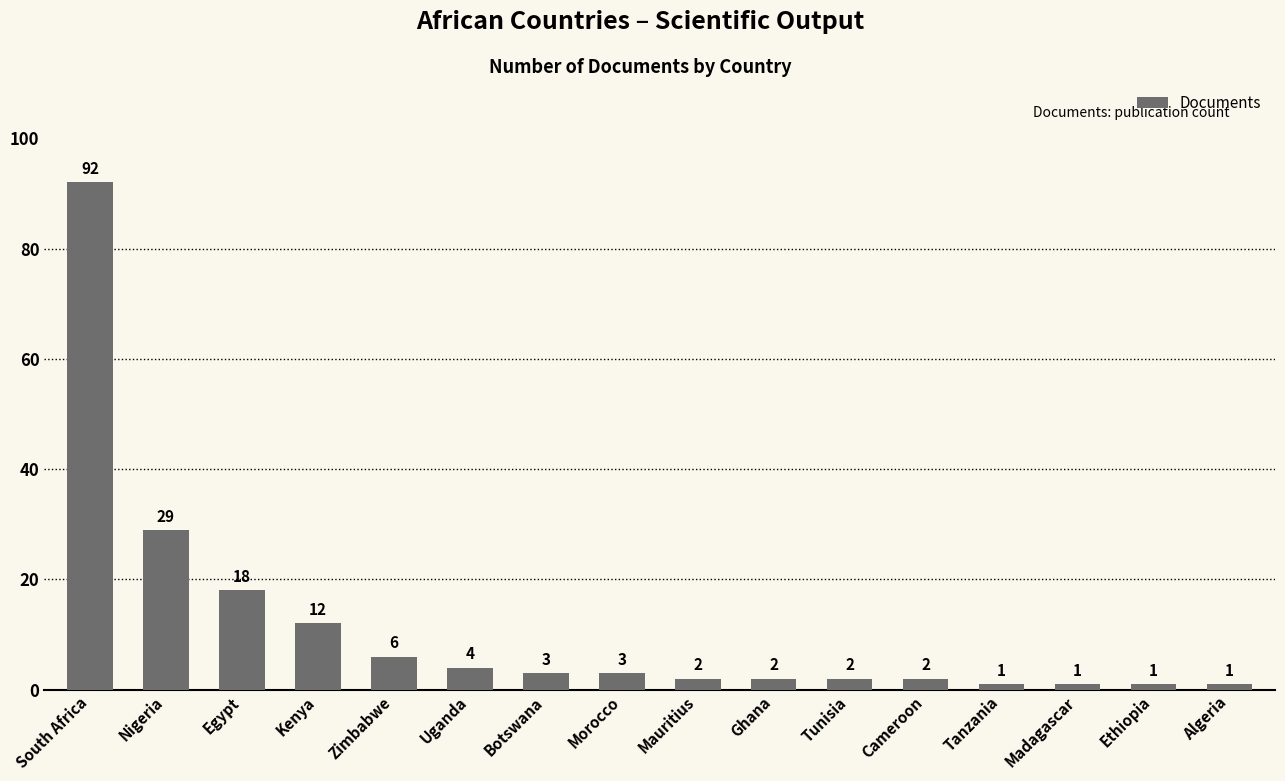

What is the label of the 12th bar from the right?

Zimbabwe